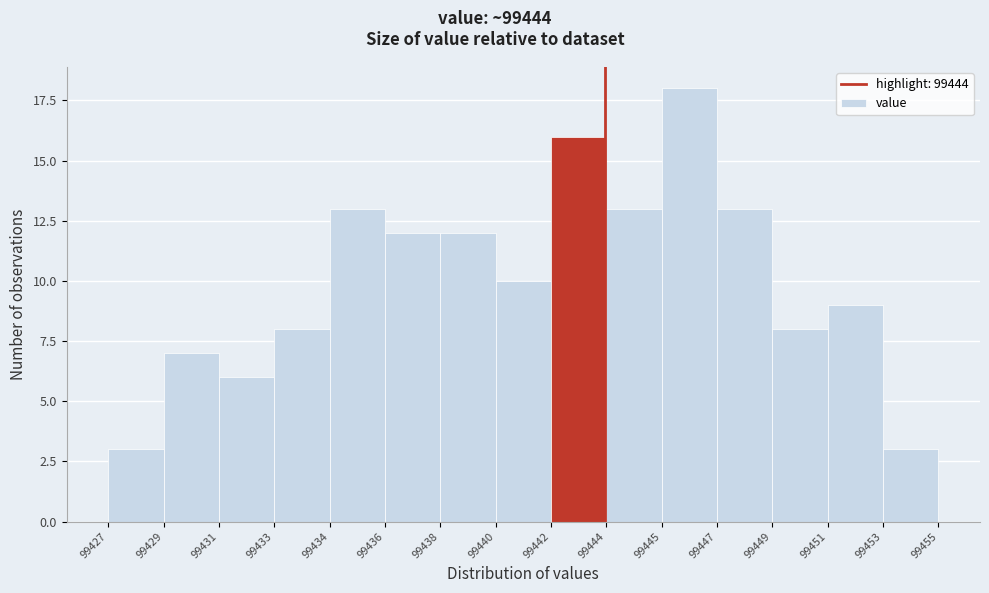

Reading right to left, what are all the values shown in this chart?

99453=3	99451=9	99449=8	99447=13	99445=18	99444=13	99442=16	99440=10	99438=12	99436=12	99434=13	99433=8	99431=6	99429=7	99427=3